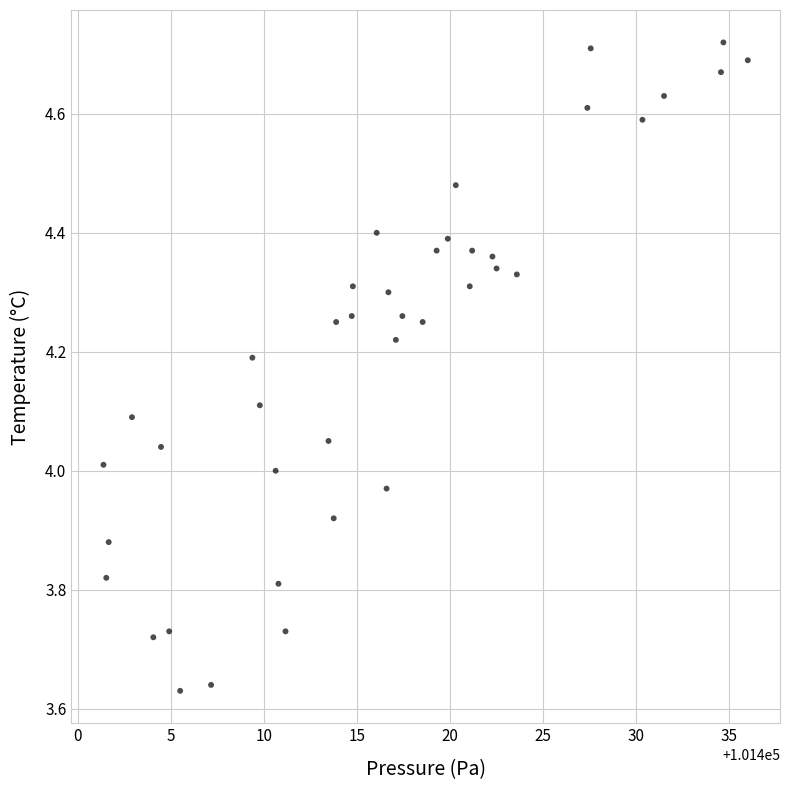

What is the range of Y values (max minus min)?

1.1